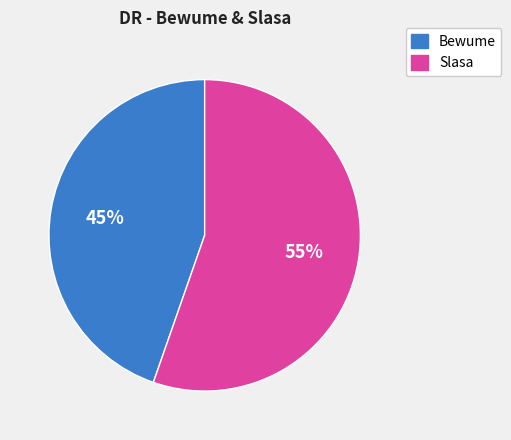

Approximately how many times larger is the value at Bewume compared to Slasa?

0.8